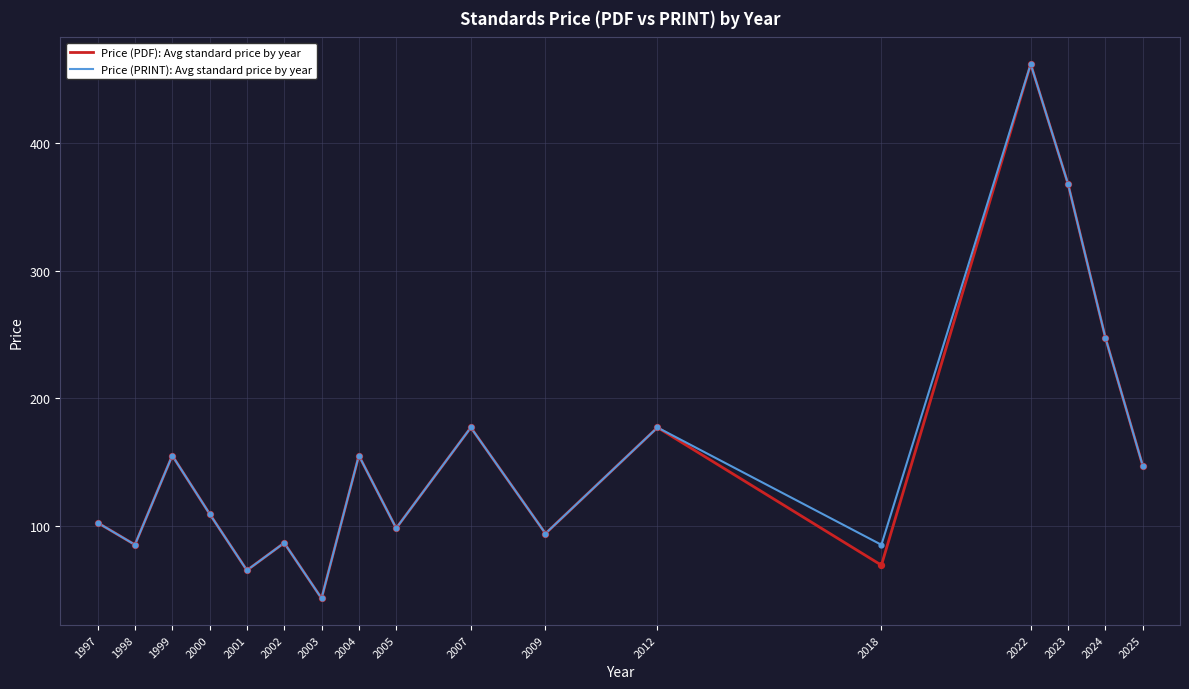

What is the total value across all series at 2009?

187.7